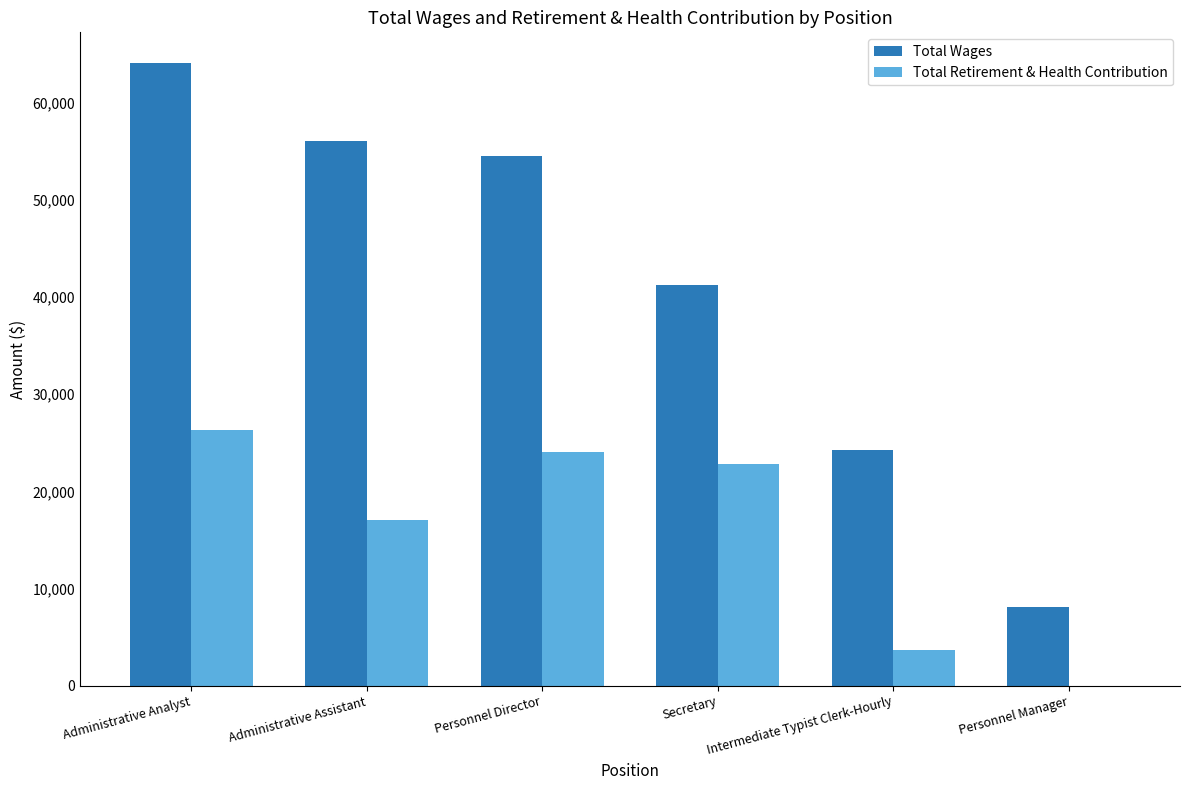

What is the difference between the Total Wages values at Personnel Director and Secretary?

13303